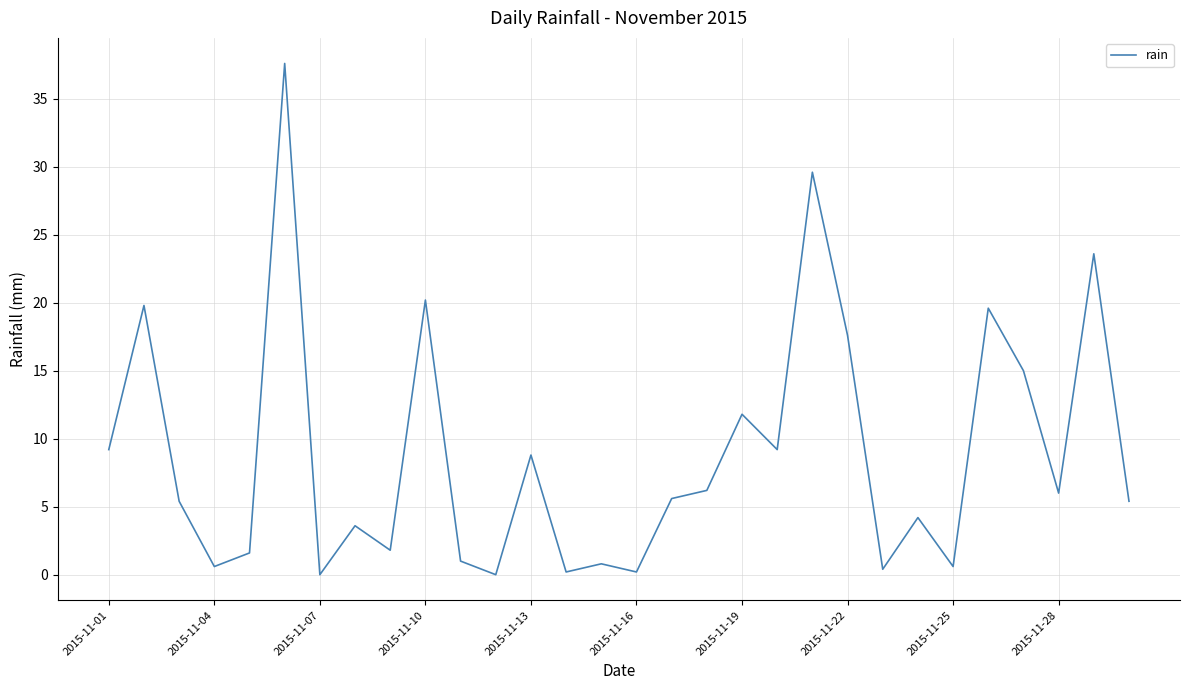

What is the difference between the maximum and minimum values?

37.6